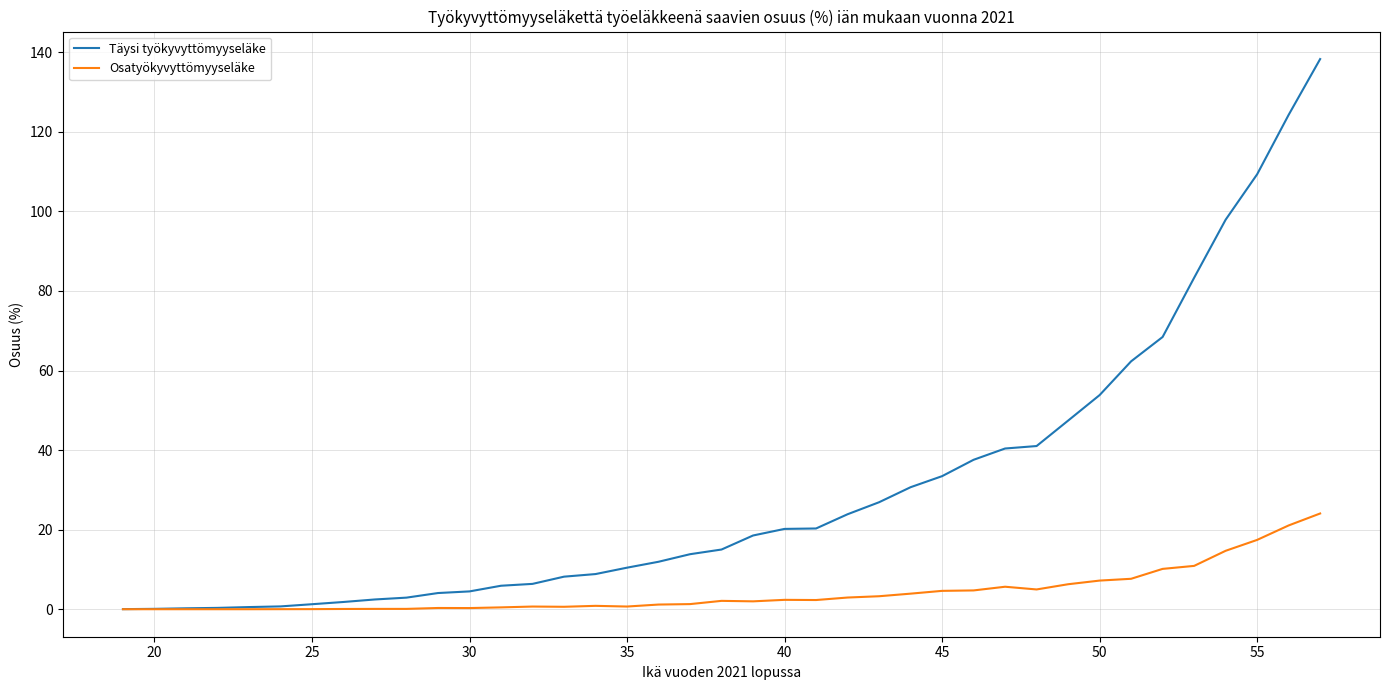

Which series has the largest total across all categories?

Täysi työkyvyttömyyseläke